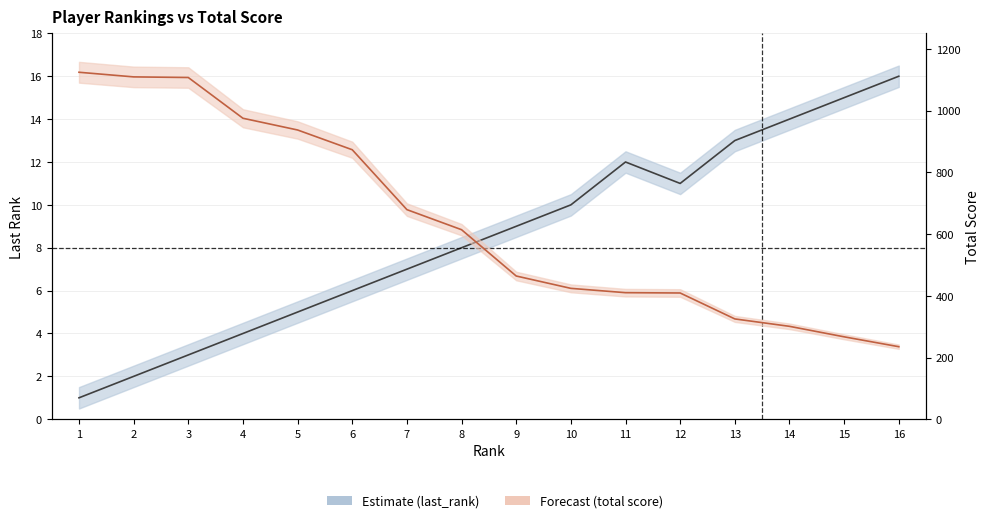

Which series has the largest total across all categories?

total score